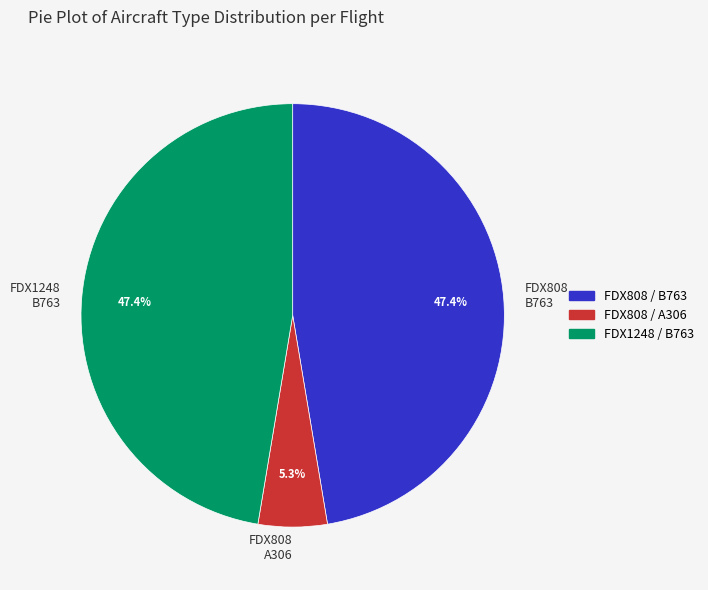

How much of the chart is everything except FDX808 B763?

52.6%